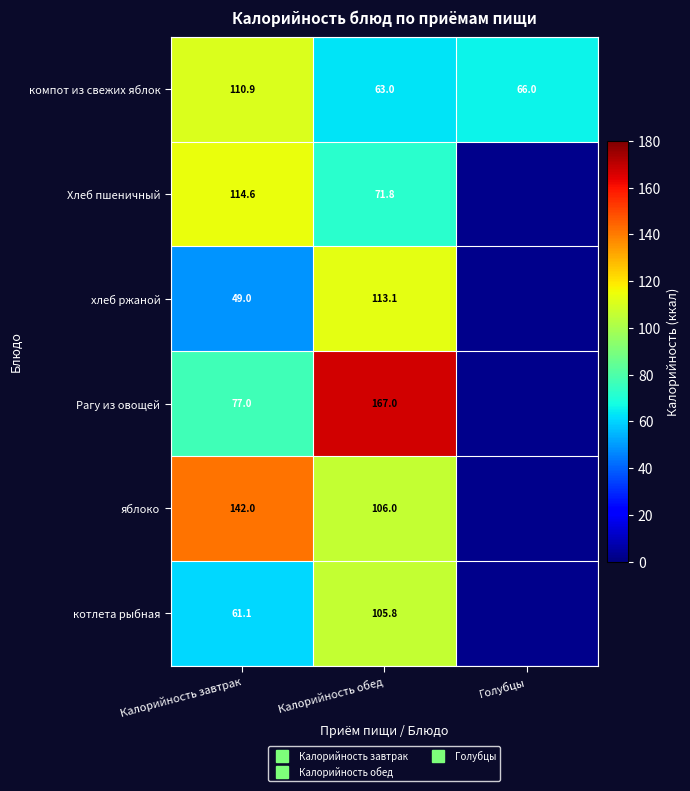

How many series are shown in this chart?

6